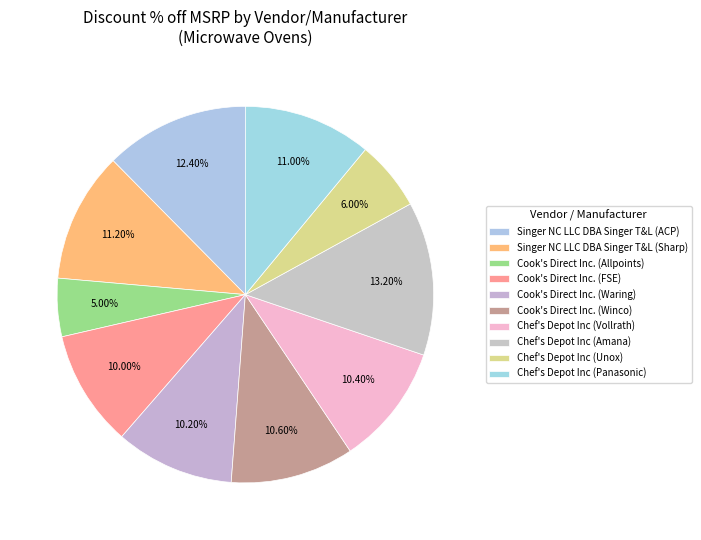

Count the number of slices in the pie.

10